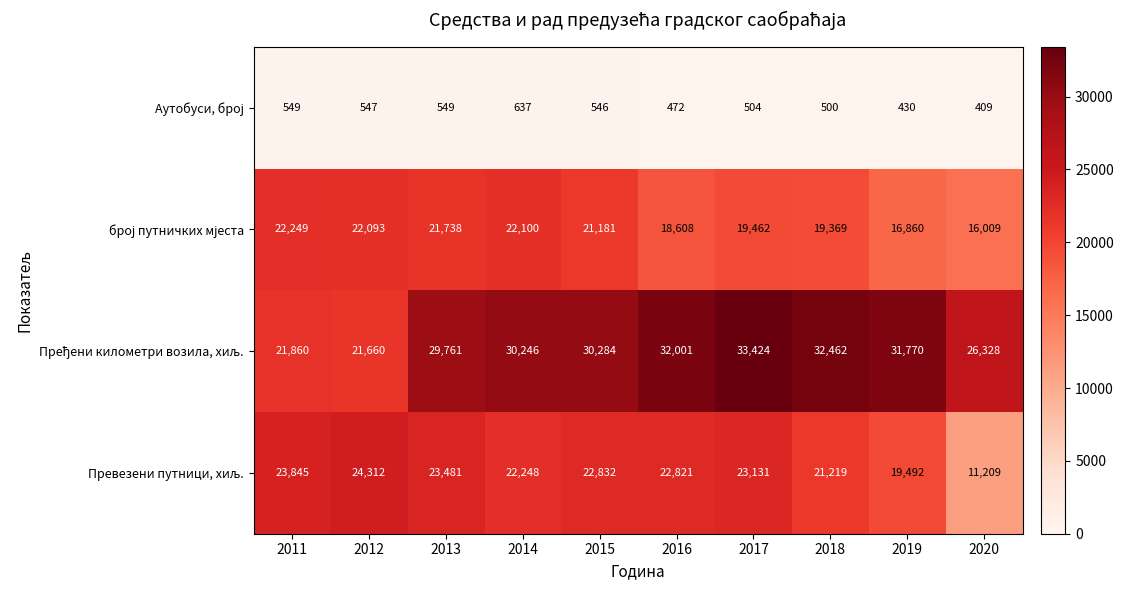

What is the difference between the highest and lowest values at 2017?

32920